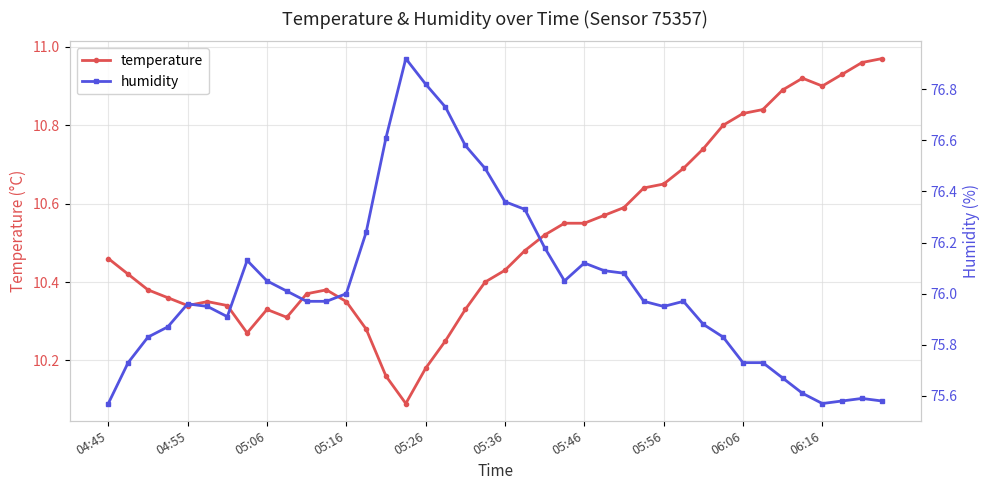

True or false: temperature and humidity cross at least once.

False